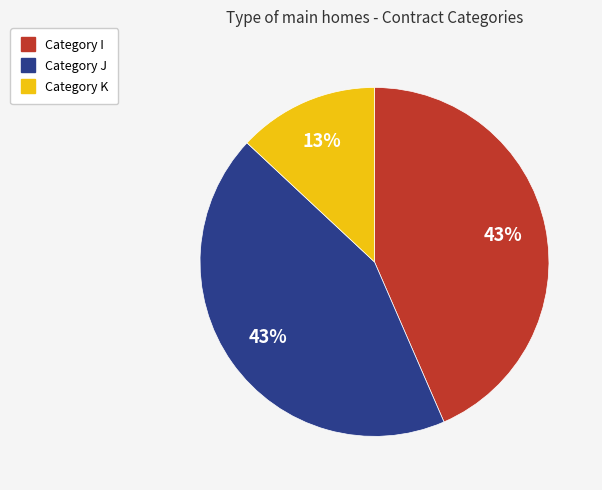

To the nearest percent, what is the difference between the largest and smallest slice percentages?

30%